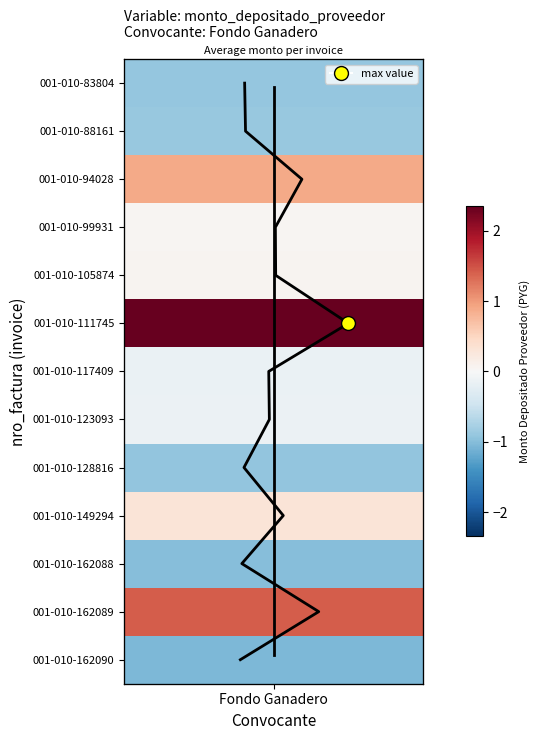

Is it true that the value at Fondo Ganadero is 1?

False